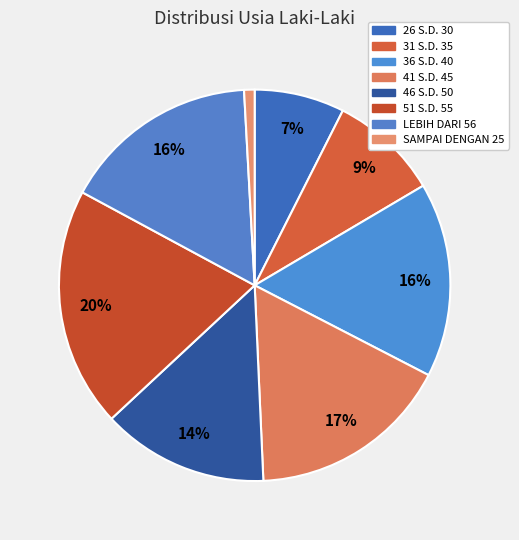

To the nearest percent, what is the difference between the largest and smallest slice percentages?

19%